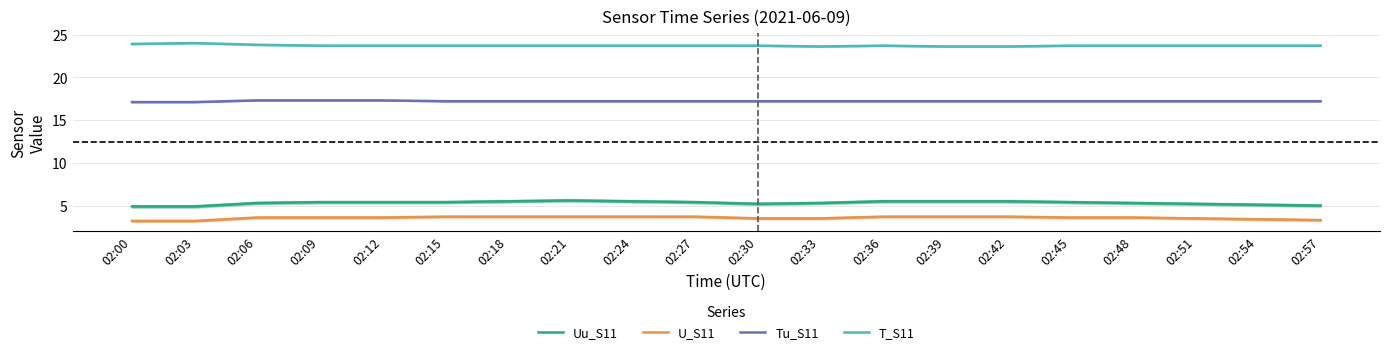

Is it true that Uu_S11 equals 8.5 at 02:36?

False